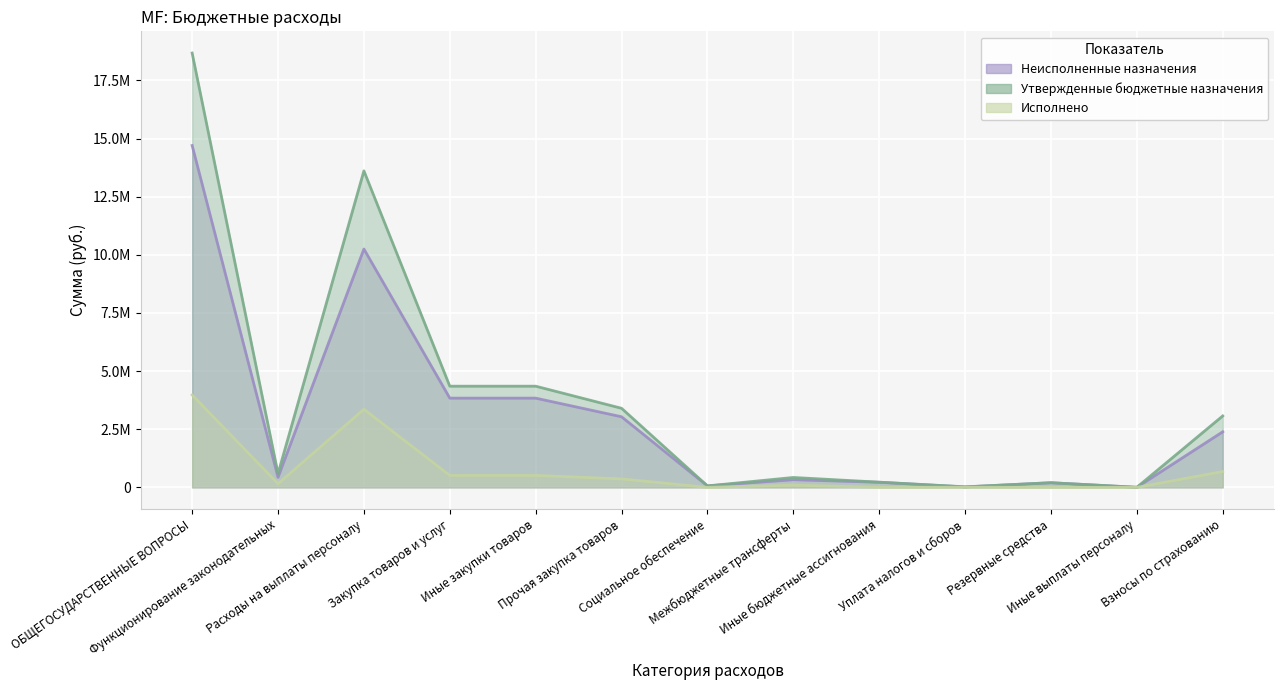

What is the average value of the Утвержденные бюджетные назначения series?

3769487.0